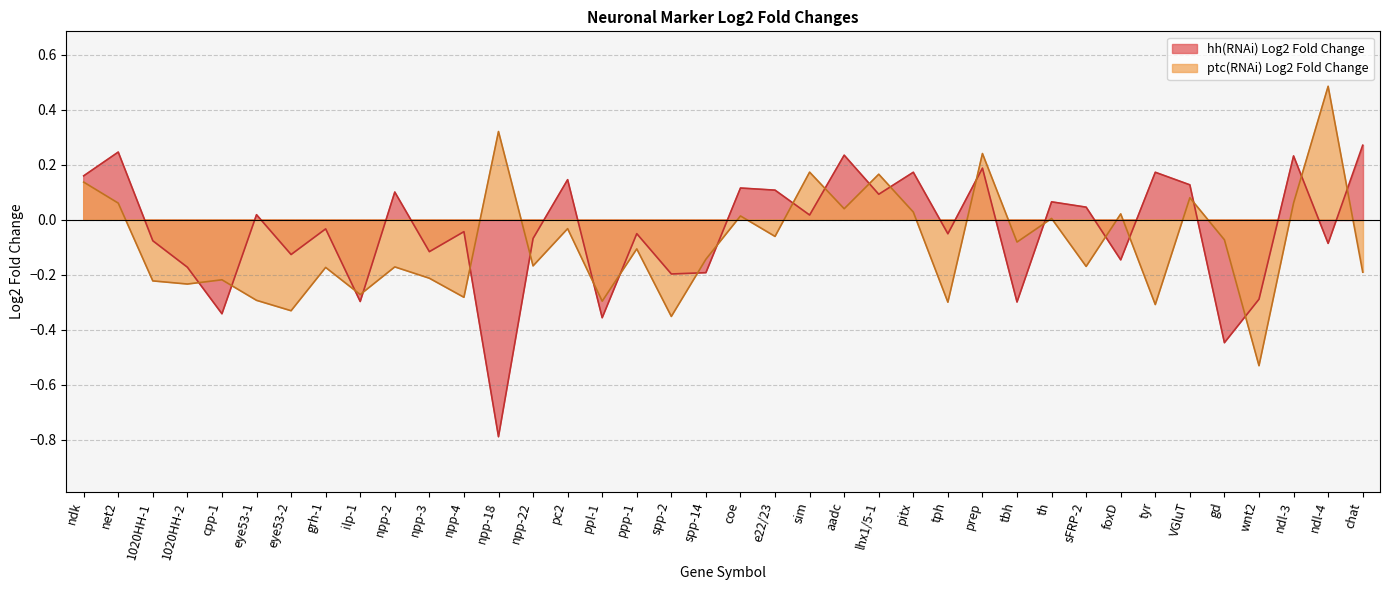

What are all the series names shown in the legend?

hh(RNAi) Log2 Fold Change, ptc(RNAi) Log2 Fold Change